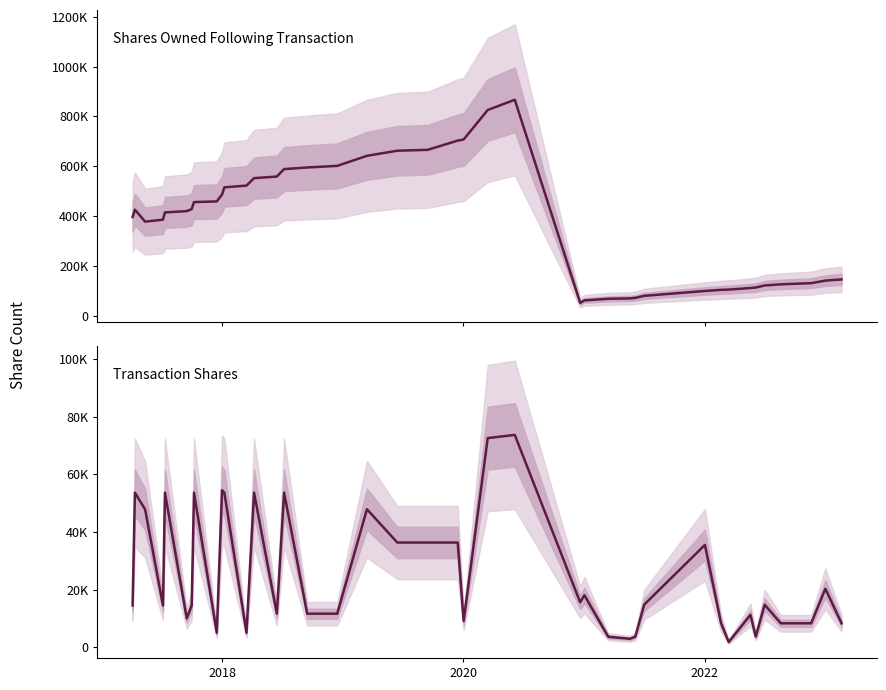

What is the sum of all Shares Owned Following Transaction values?

14856949